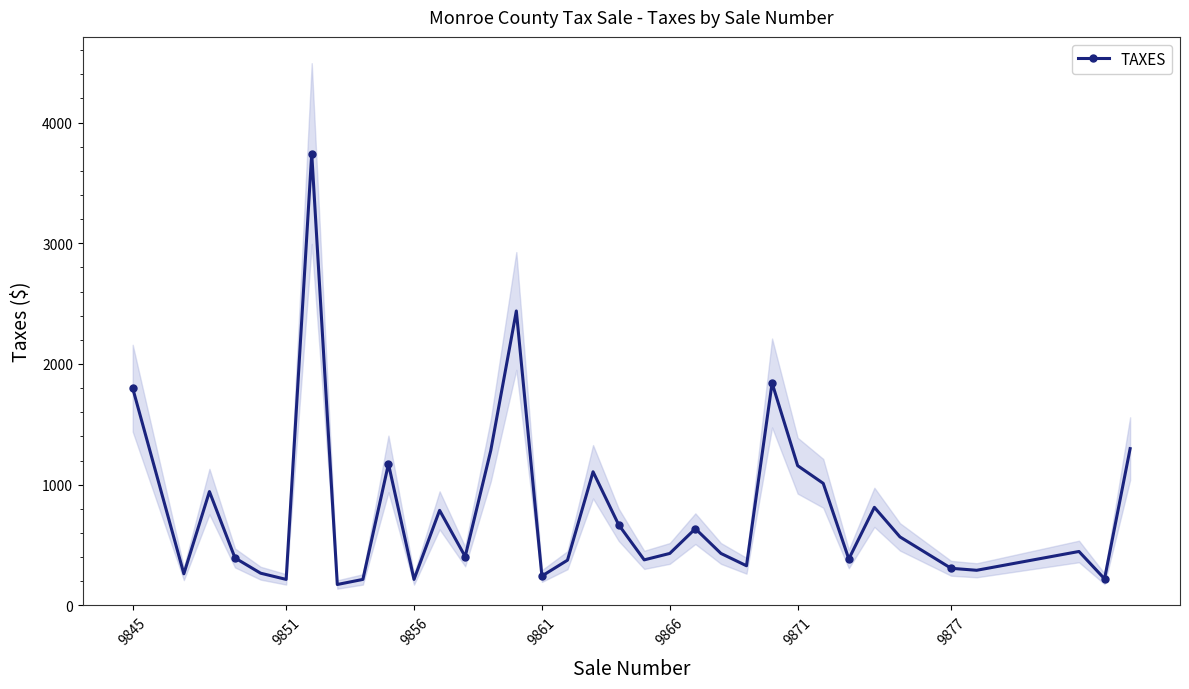

The TAXES series shows 242.9 at 9861. True or false?

True